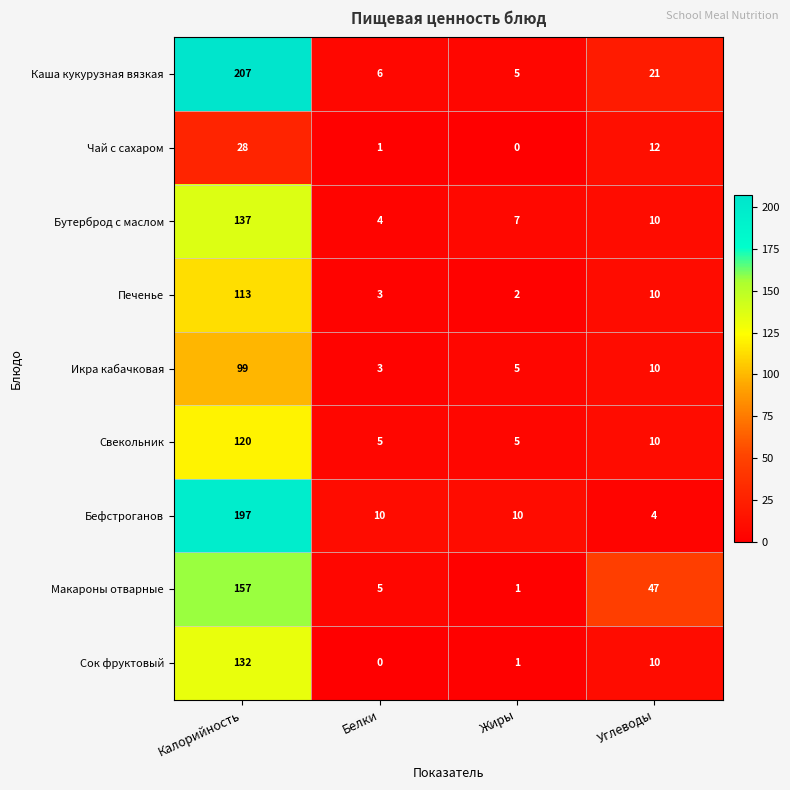

True or false: Икра кабачковая has a value of 10 at Углеводы.

True